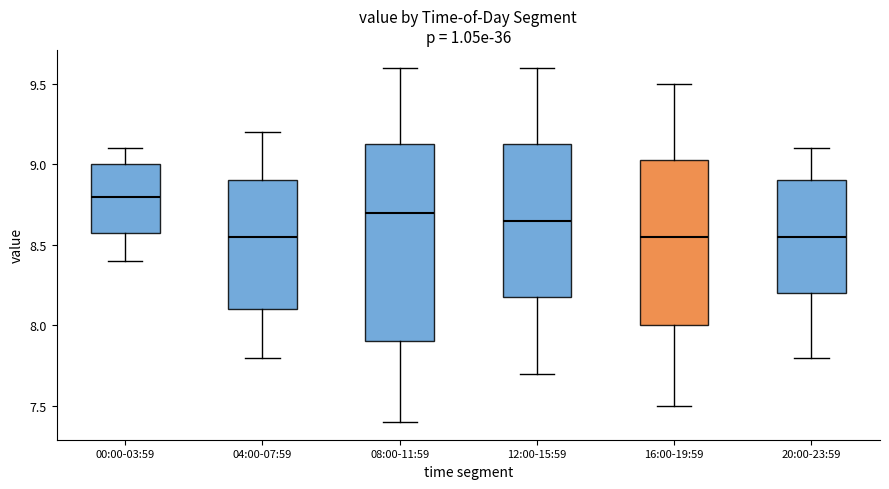

Where does the upper whisker of the box for 20:00-23:59 end on the y-axis? The values are not printed on the chart, so give them approximately, as read against the axis.

9.10